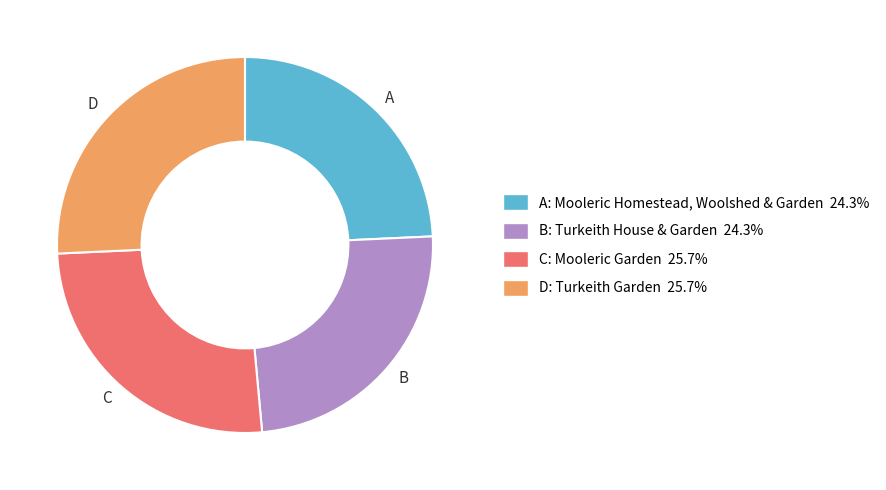

Does C represent more than half of the total?

No